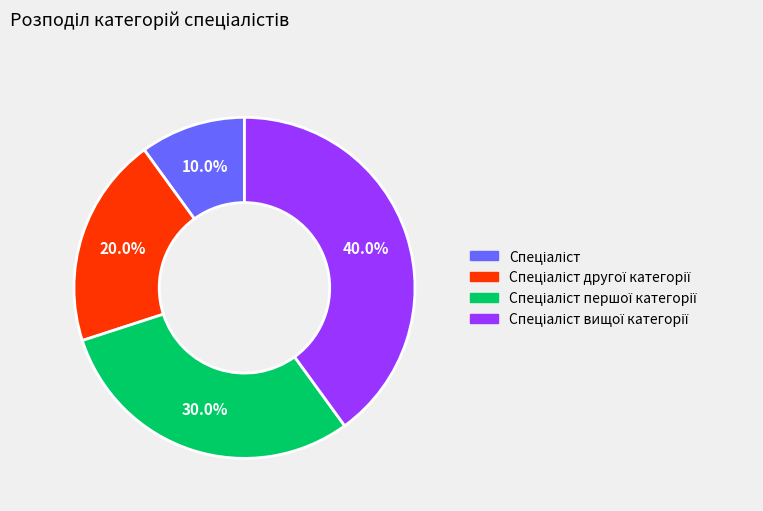

Does any single category account for the majority?

No